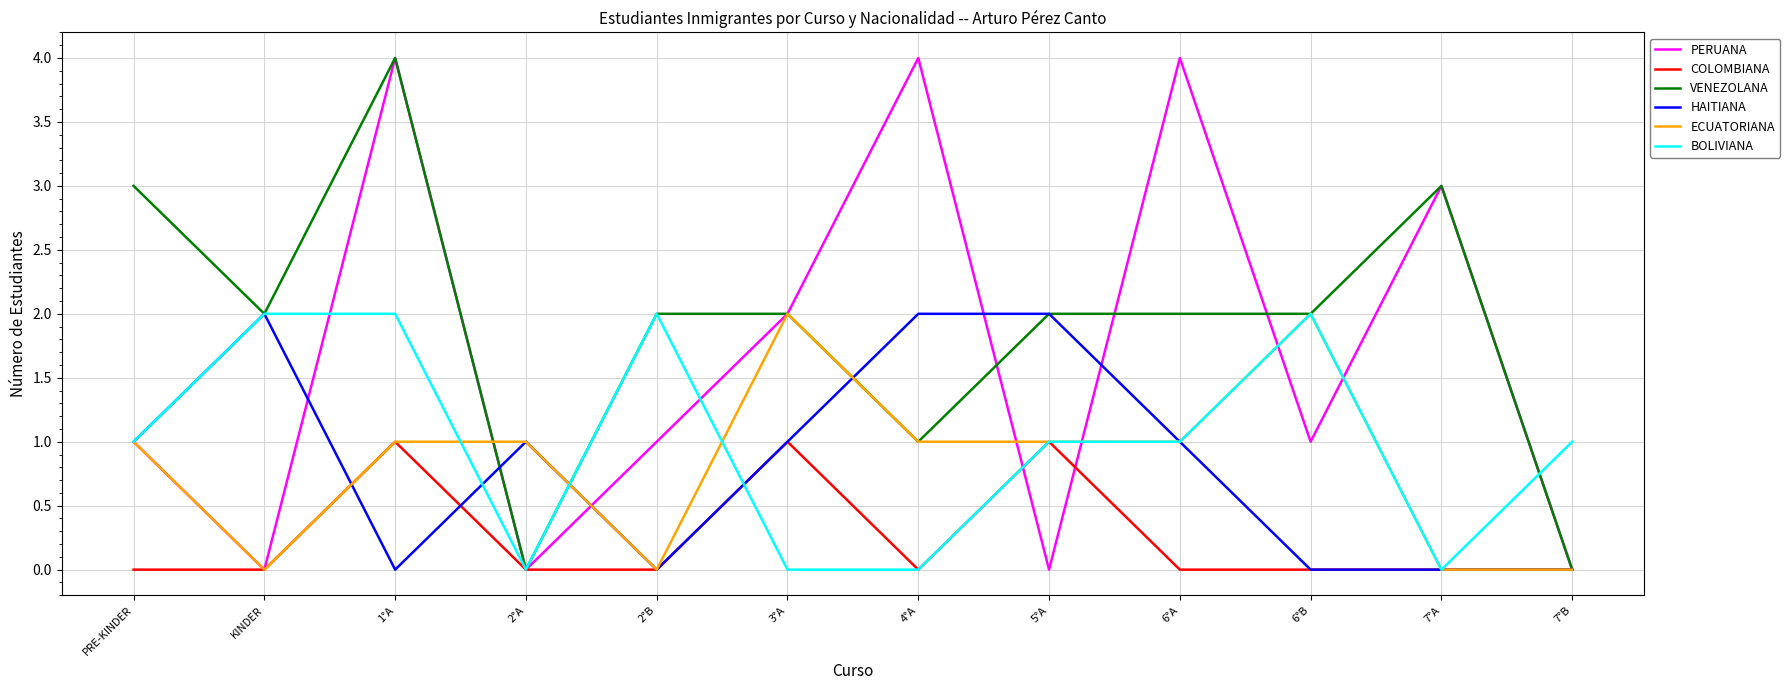

What is the total value across all series at 6°A?

9